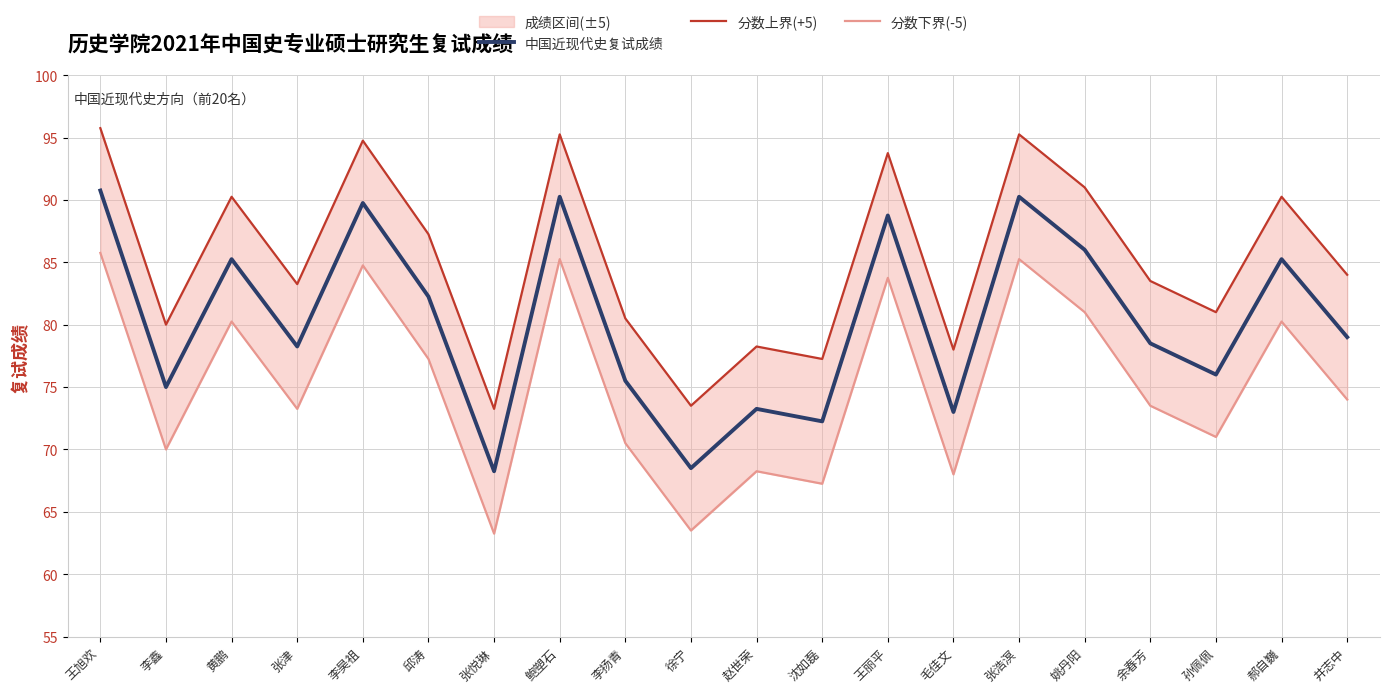

Which category has the lowest value across all series?

张悦琳